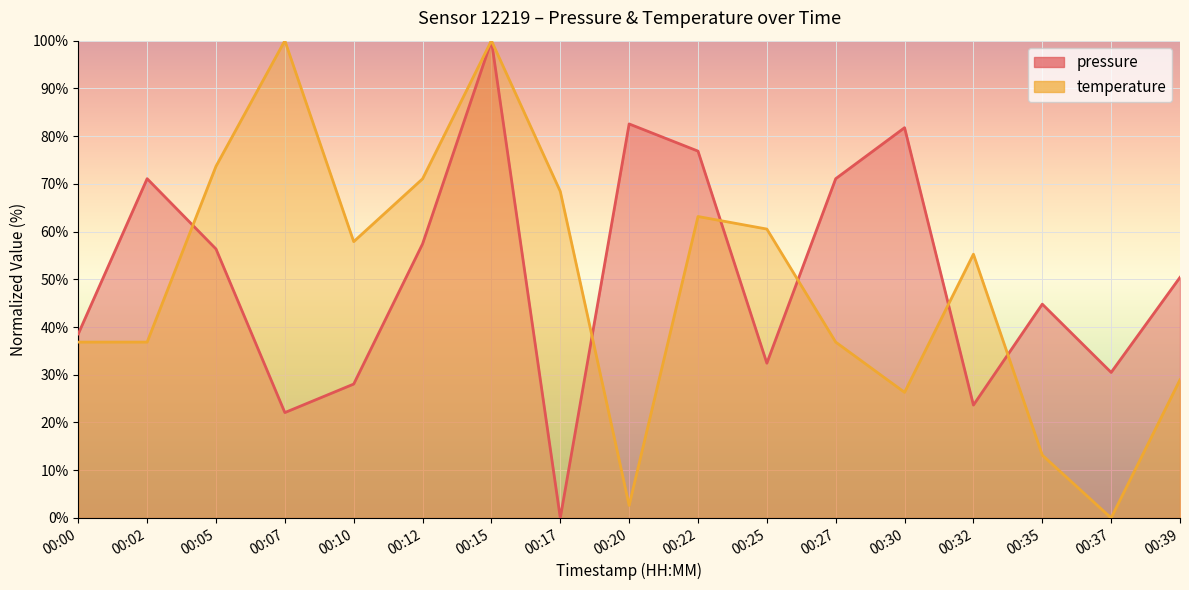

Is it true that pressure equals 58.0 at 00:25?

False